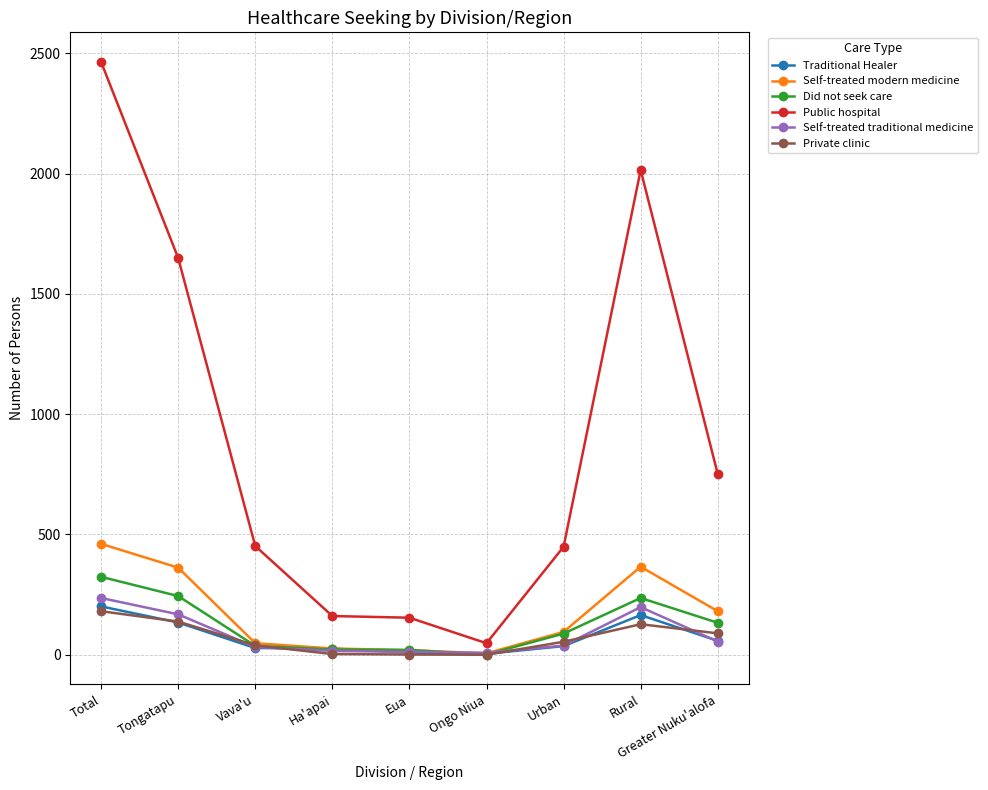

At which category is the sum across all series the highest?

Total